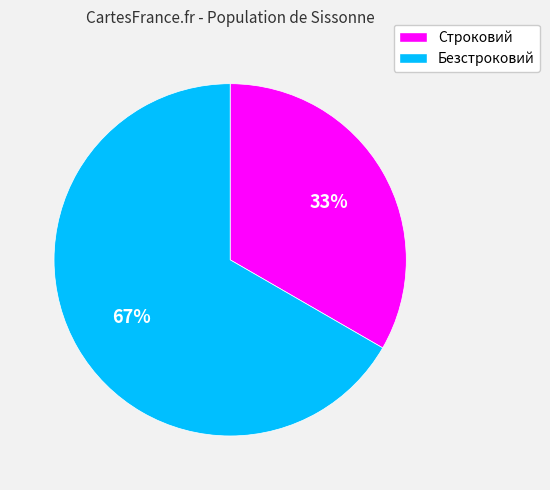

How many slices are in this pie chart?

2